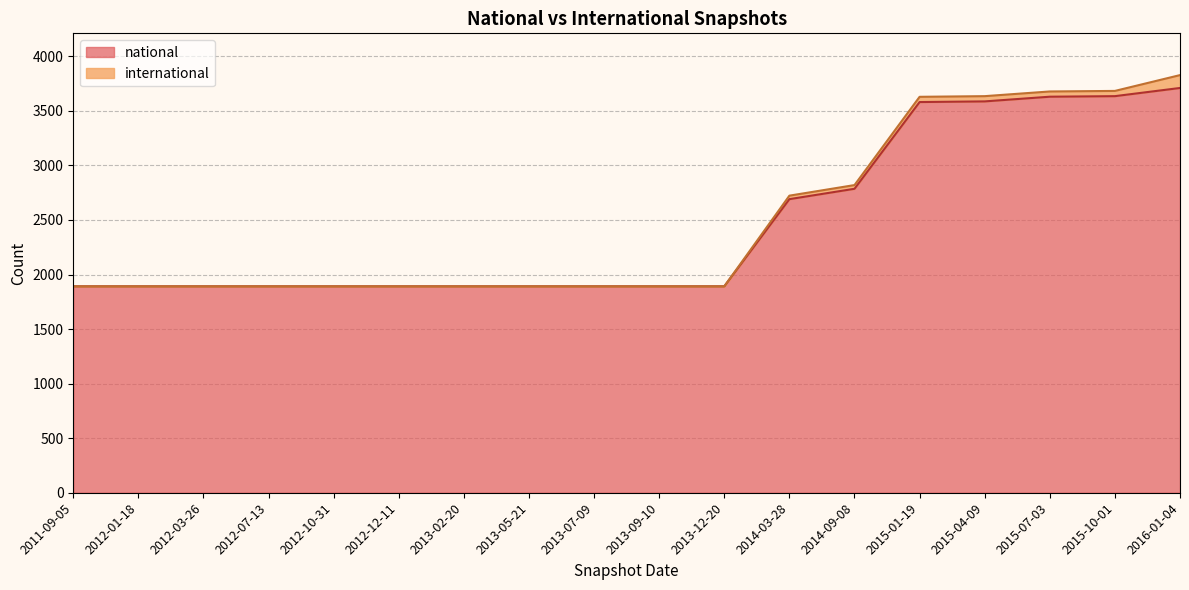

How many data points does each series have?

18